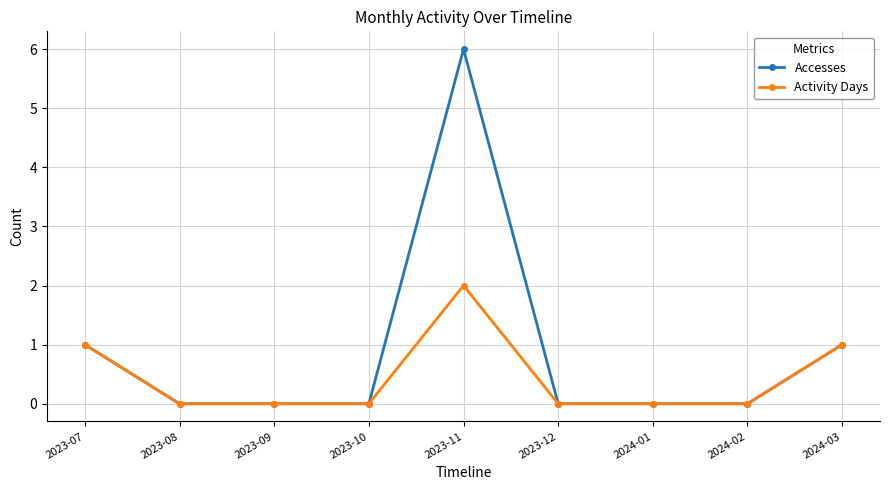

Rank the series by their average value, from highest to lowest.

Accesses, Activity Days